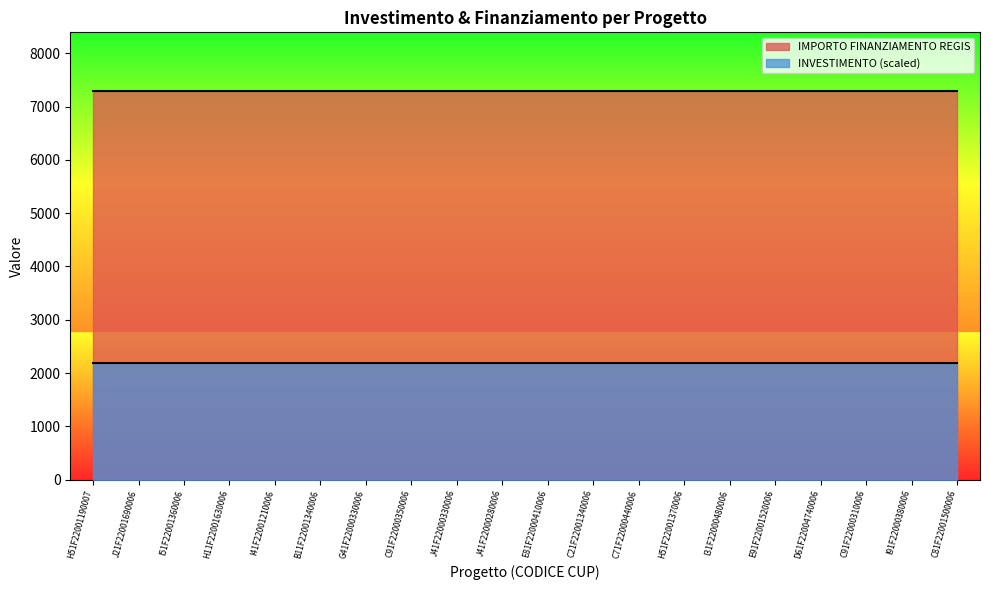

Reading left to right, list all the values displayed in this chart.

INVESTIMENTO: H51F22001190007=1.4	J21F22001690006=1.4	I51F22001360006=1.4	H11F22001630006=1.4	I41F22001210006=1.4	B11F22001340006=1.4	G41F22000330006=1.4	C91F22000350006=1.4	J41F22000330006=1.4	J41F22000280006=1.4	E81F22000410006=1.4	C21F22001340006=1.4	C71F22000440006=1.4	H51F22001370006=1.4	I31F22000480006=1.4	E91F22001520006=1.4	D61F22004740006=1.4	C91F22000310006=1.4	I91F22000380006=1.4	C81F22001500006=1.4
IMPORTO FINANZIAMENTO REGIS: H51F22001190007=7301.0	J21F22001690006=7301.0	I51F22001360006=7301.0	H11F22001630006=7301.0	I41F22001210006=7301.0	B11F22001340006=7301.0	G41F22000330006=7301.0	C91F22000350006=7301.0	J41F22000330006=7301.0	J41F22000280006=7301.0	E81F22000410006=7301.0	C21F22001340006=7301.0	C71F22000440006=7301.0	H51F22001370006=7301.0	I31F22000480006=7301.0	E91F22001520006=7301.0	D61F22004740006=7301.0	C91F22000310006=7301.0	I91F22000380006=7301.0	C81F22001500006=7301.0